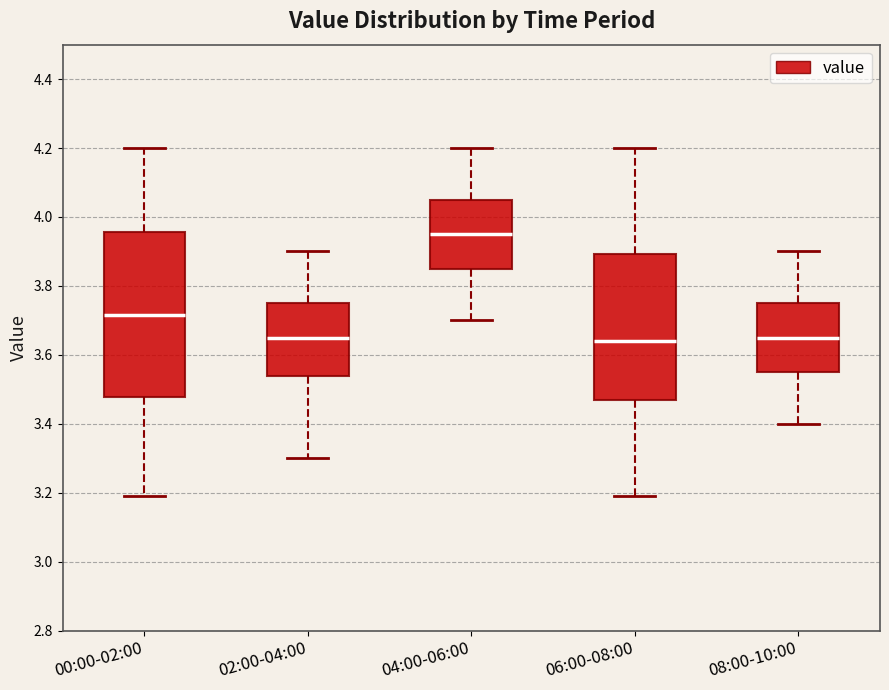

Comparing the boxes themselves (not the whiskers), which one is the tallest?

00:00-02:00